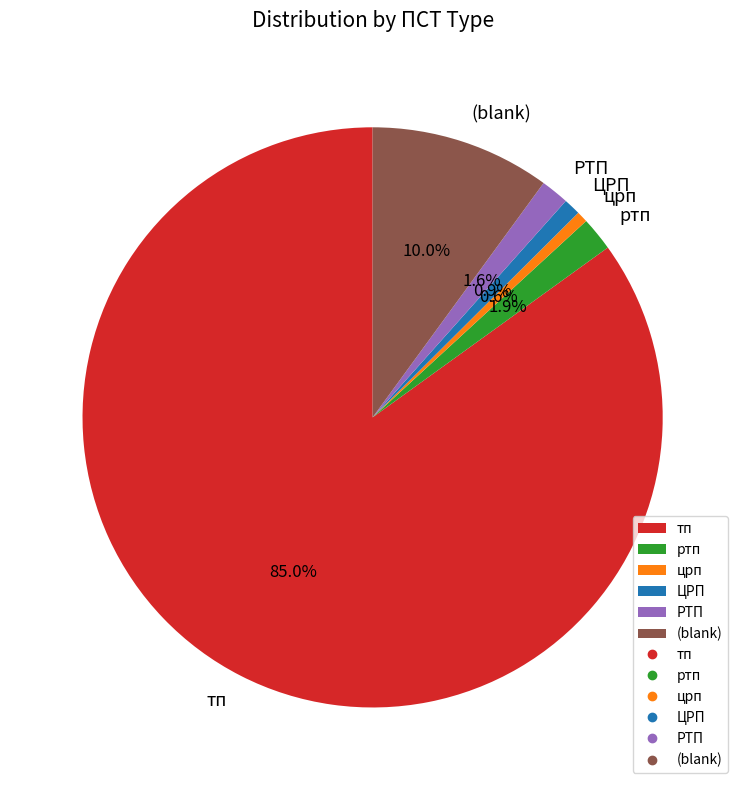

Is it true that црп is 1% of the pie?

True